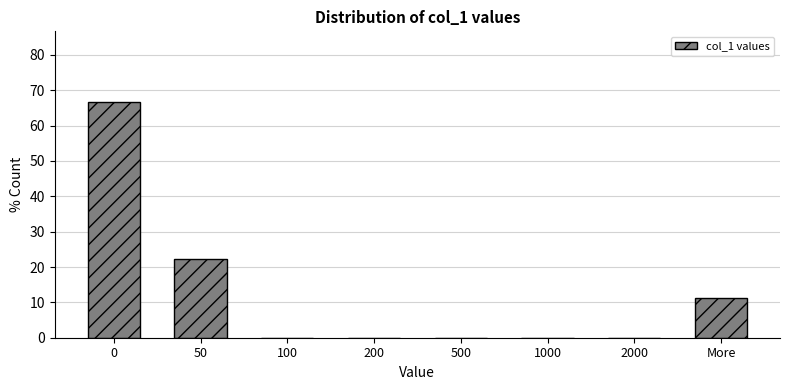

Reading left to right, extract all data points from this chart.

0=66.7	50=22.2	100=0.0	200=0.0	500=0.0	1000=0.0	2000=0.0	More=11.1